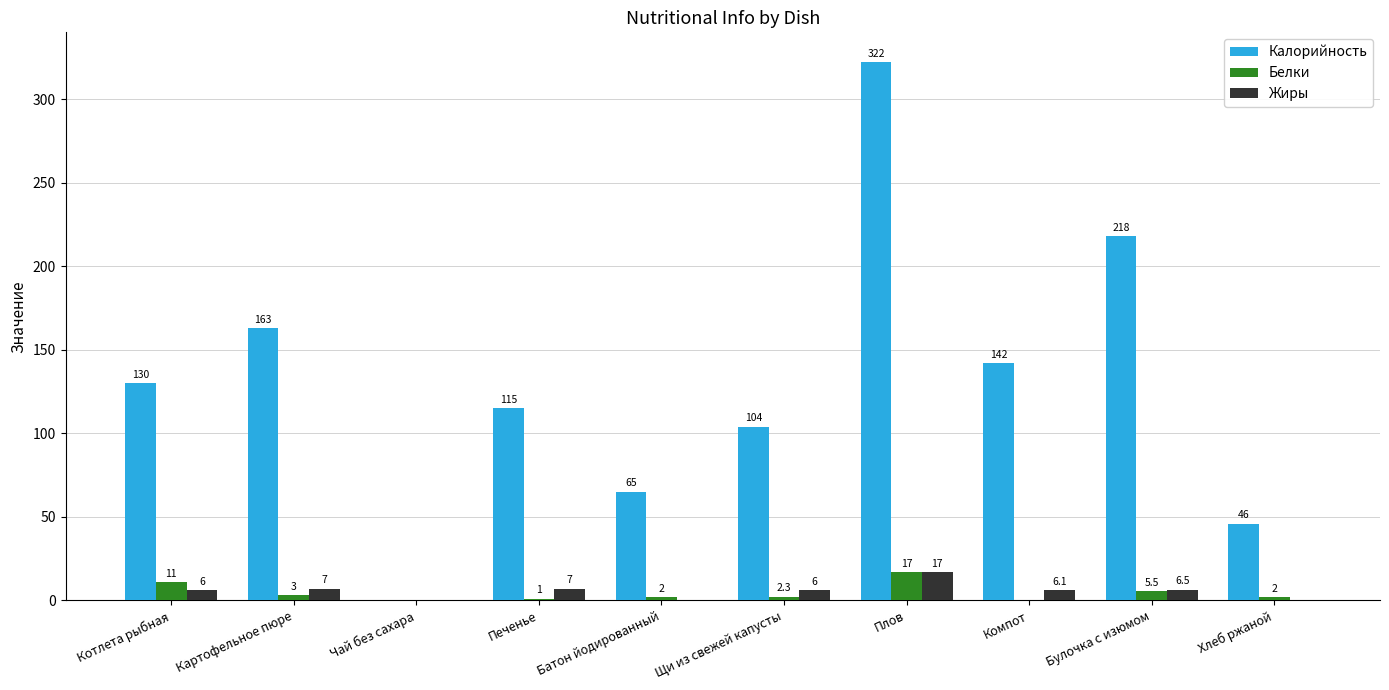

True or false: Белки has a value of 2.3 at Щи из свежей капусты.

True